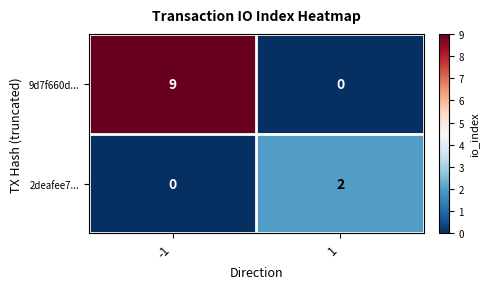

Between -1 and 1, which series saw the biggest shift?

9d7f660d...